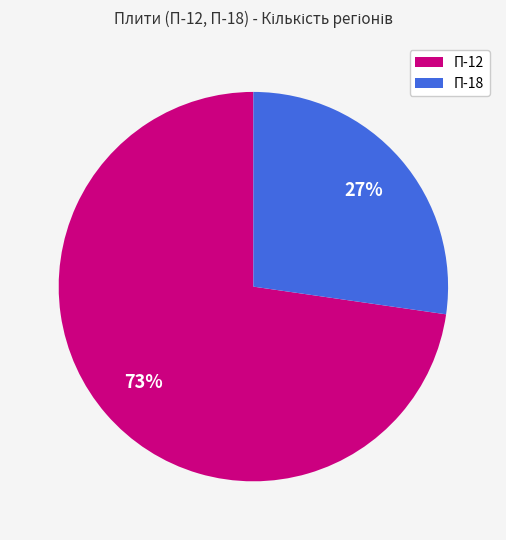

Count the number of slices in the pie.

2